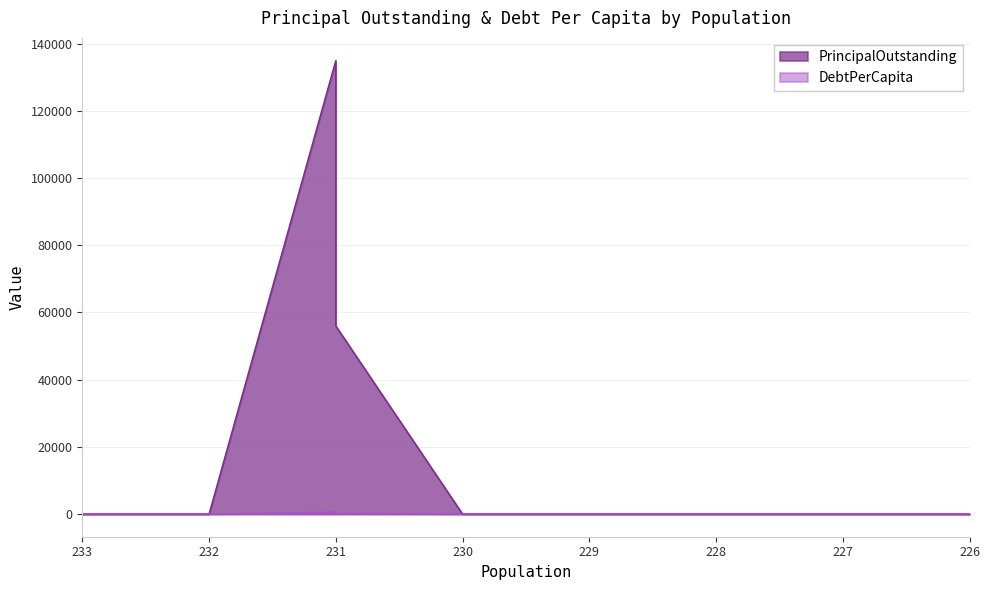

True or false: PrincipalOutstanding and DebtPerCapita cross at least once.

False